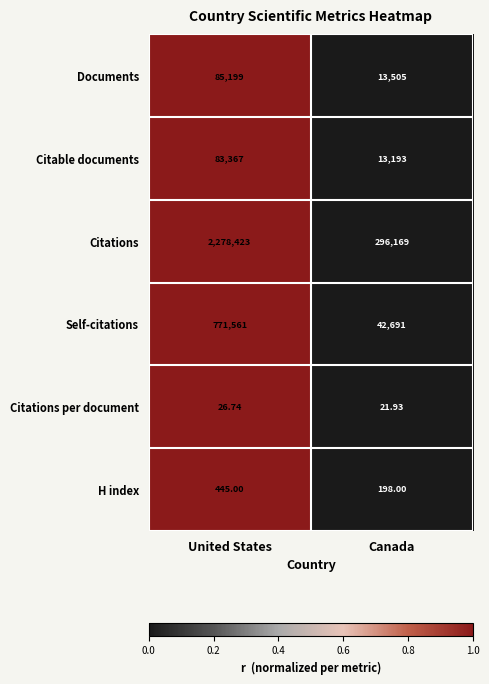

List the series in order of their peak value, highest first.

Citations, Self-citations, Documents, Citable documents, H index, Citations per document